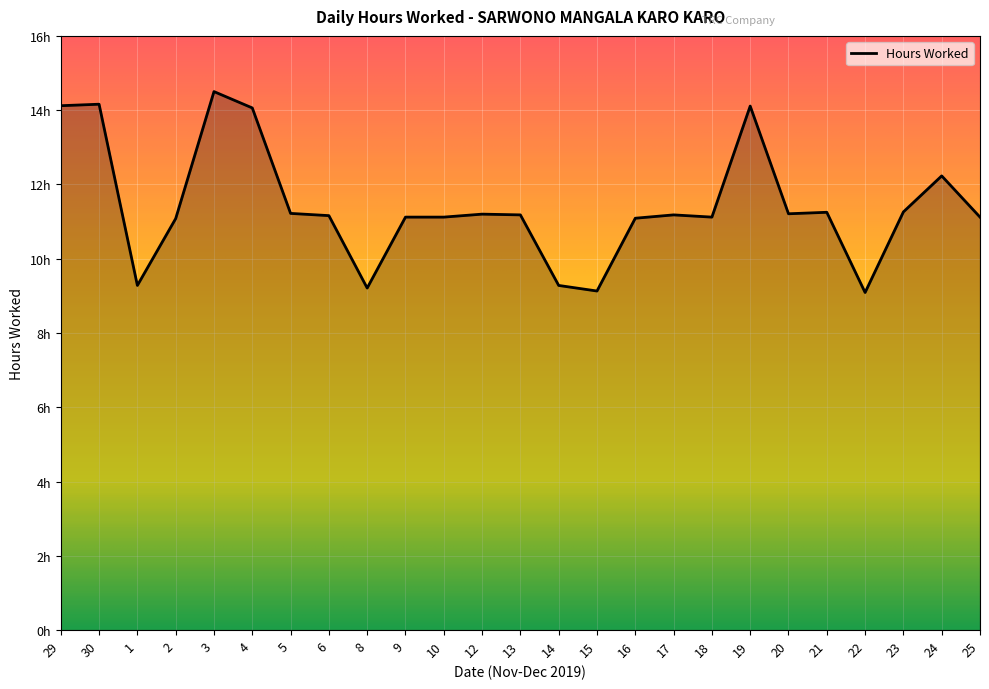

Does the chart have visible grid lines?

Yes